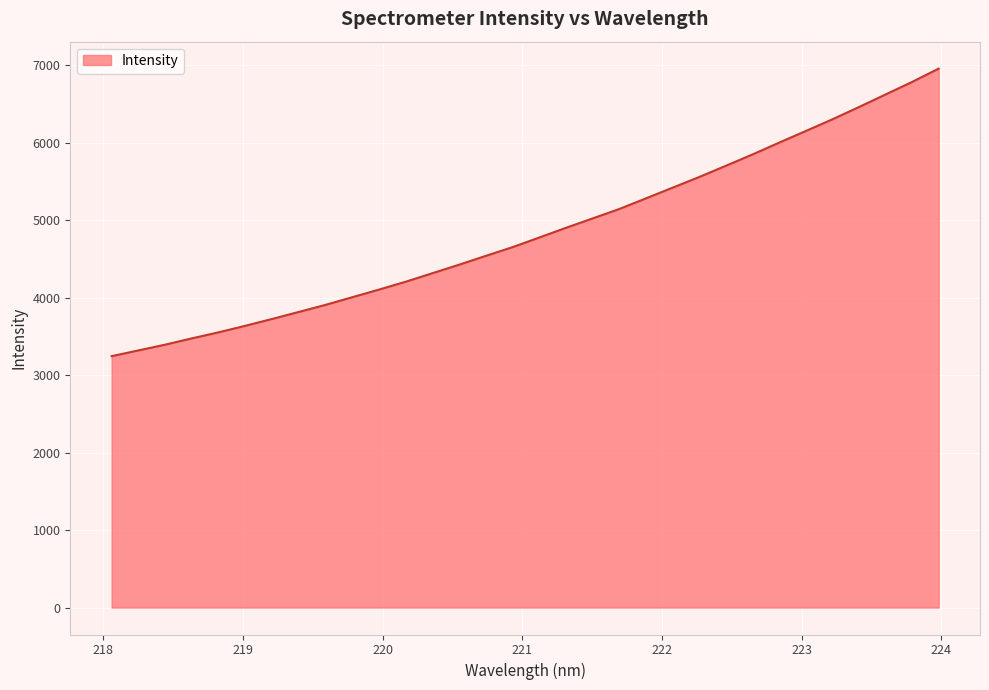

What is the greatest value displayed?

6957.5